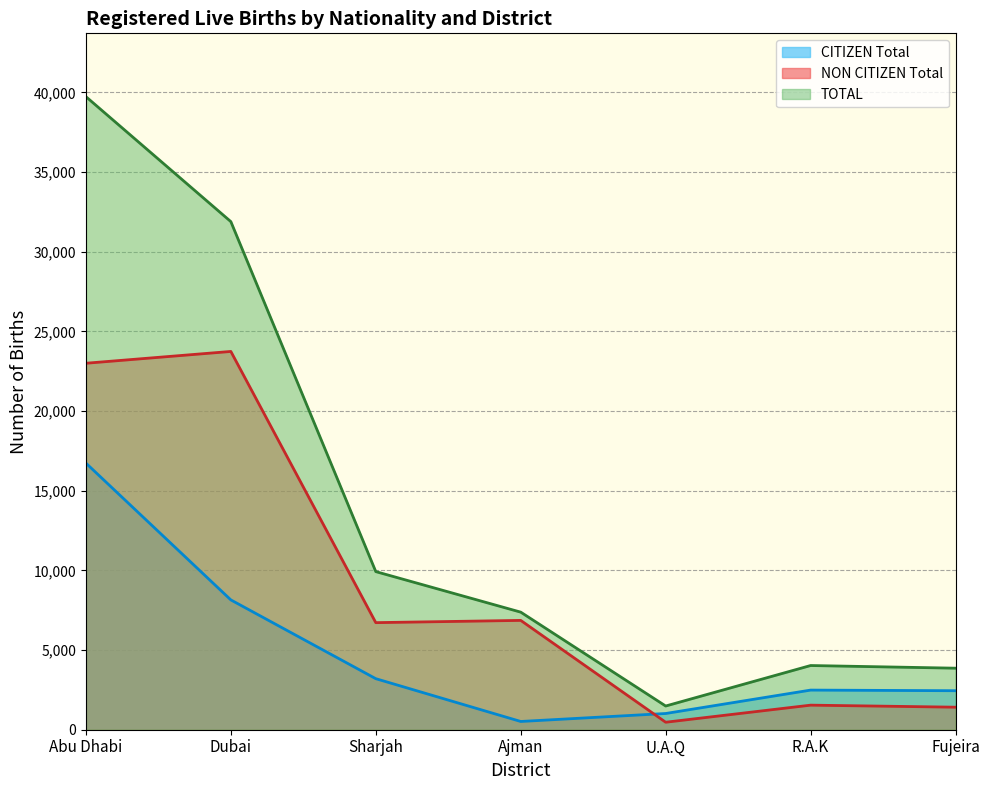

At Dubai, list the series in order from smallest to largest.

CITIZEN Total, NON CITIZEN Total, TOTAL